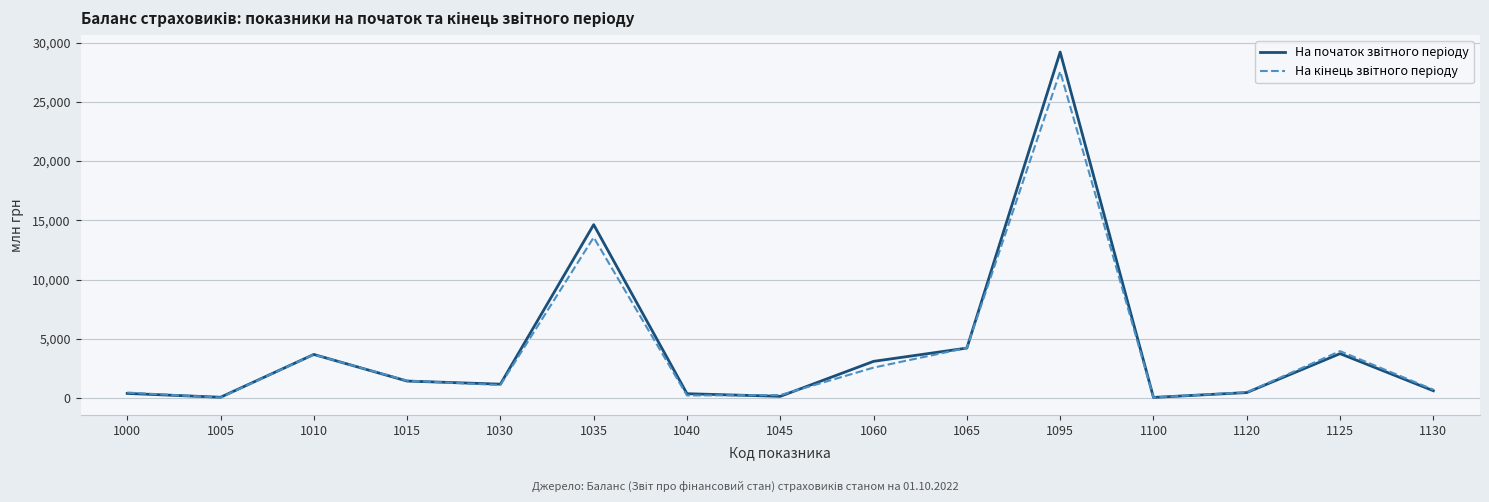

What is the total value across all series at 1035?

28183.1